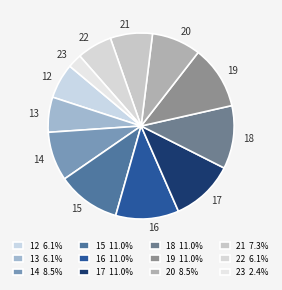

Is the sum of 23 and 19 greater than half?

No